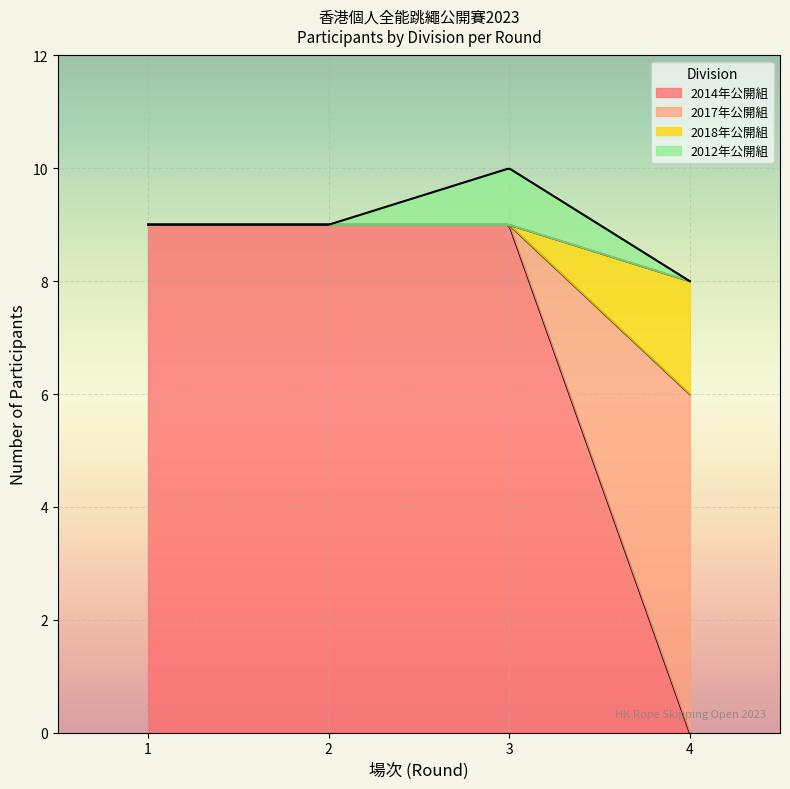

What is the highest value of the 2014年公開組 series?

9.0